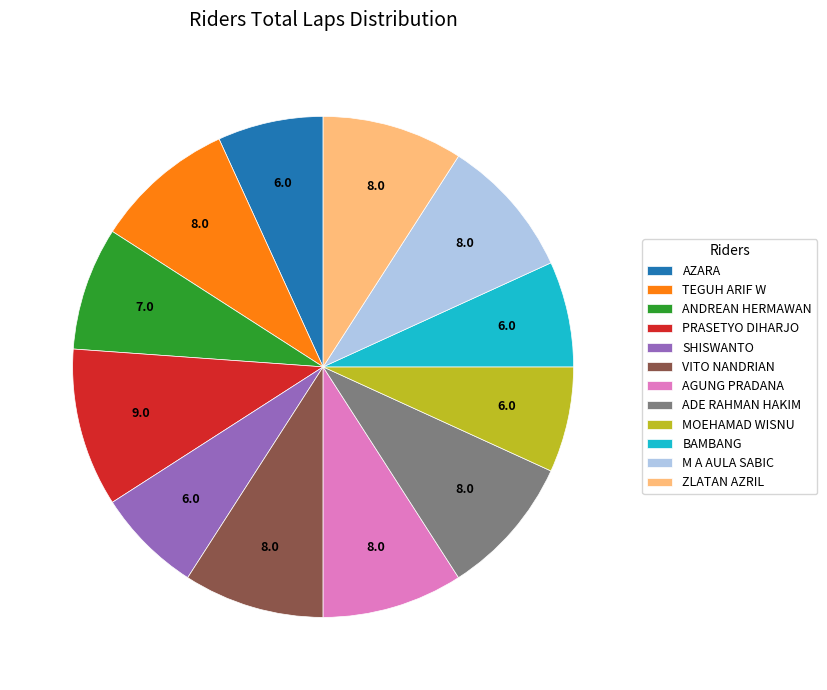

The ADE RAHMAN HAKIM slice represents 21% of the pie. True or false?

False